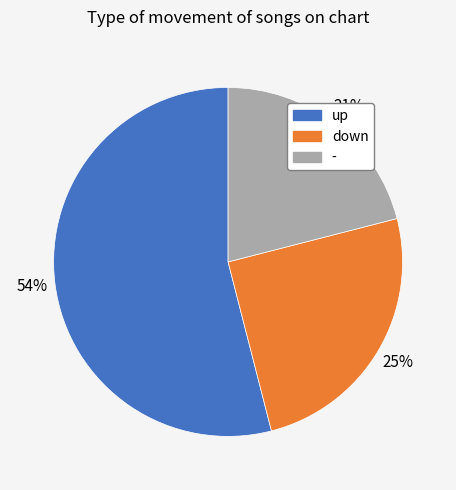

Approximately how many times larger is the value at down compared to up?

0.5